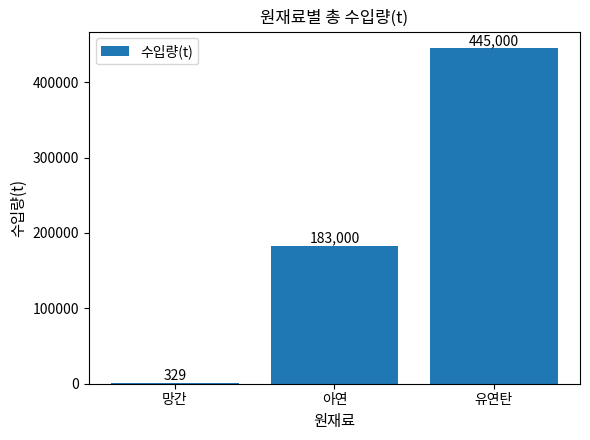

How many series are shown in this chart?

1